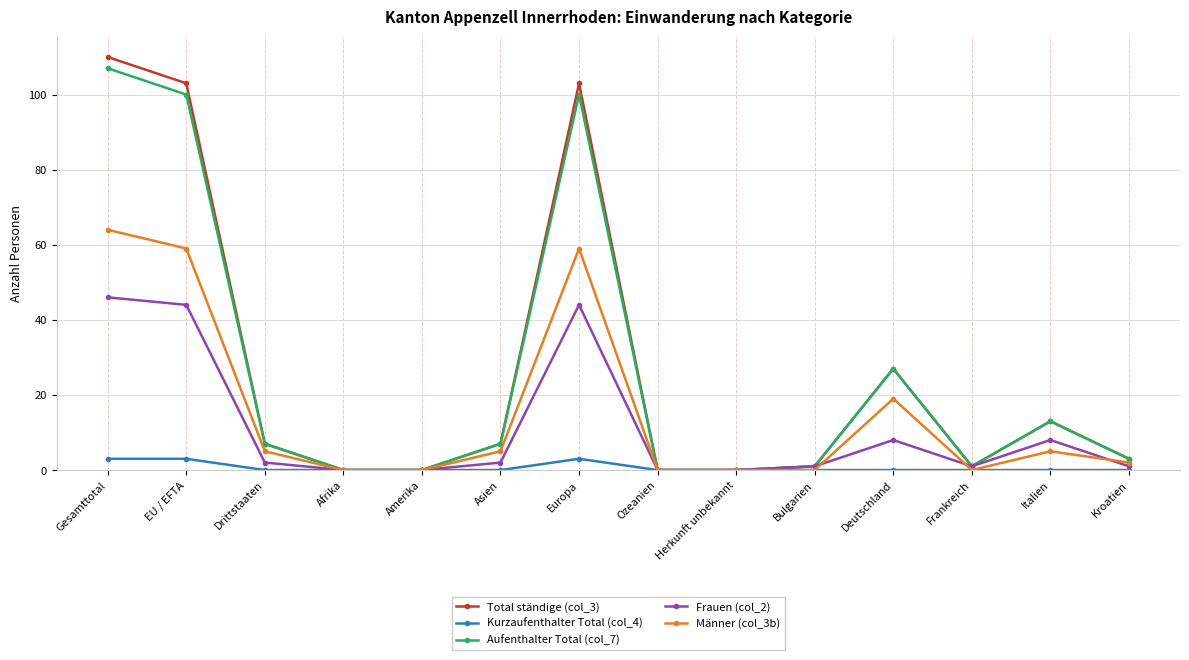

What is the sum of the Frauen (col_2) values at Frankreich and Ozeanien?

1